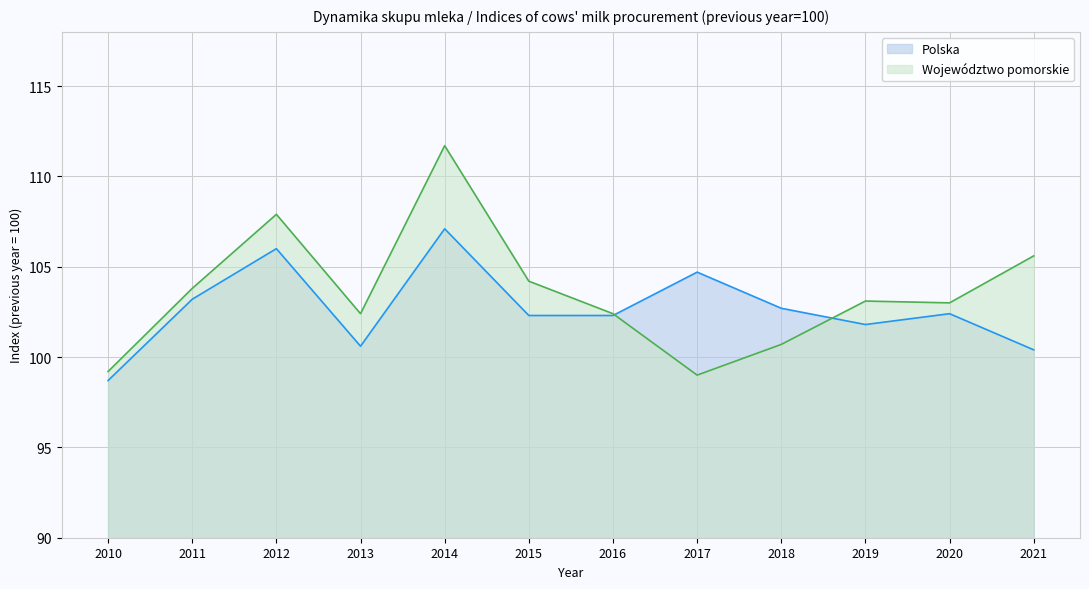

Where is the first local maximum for Polska (line)?

2012